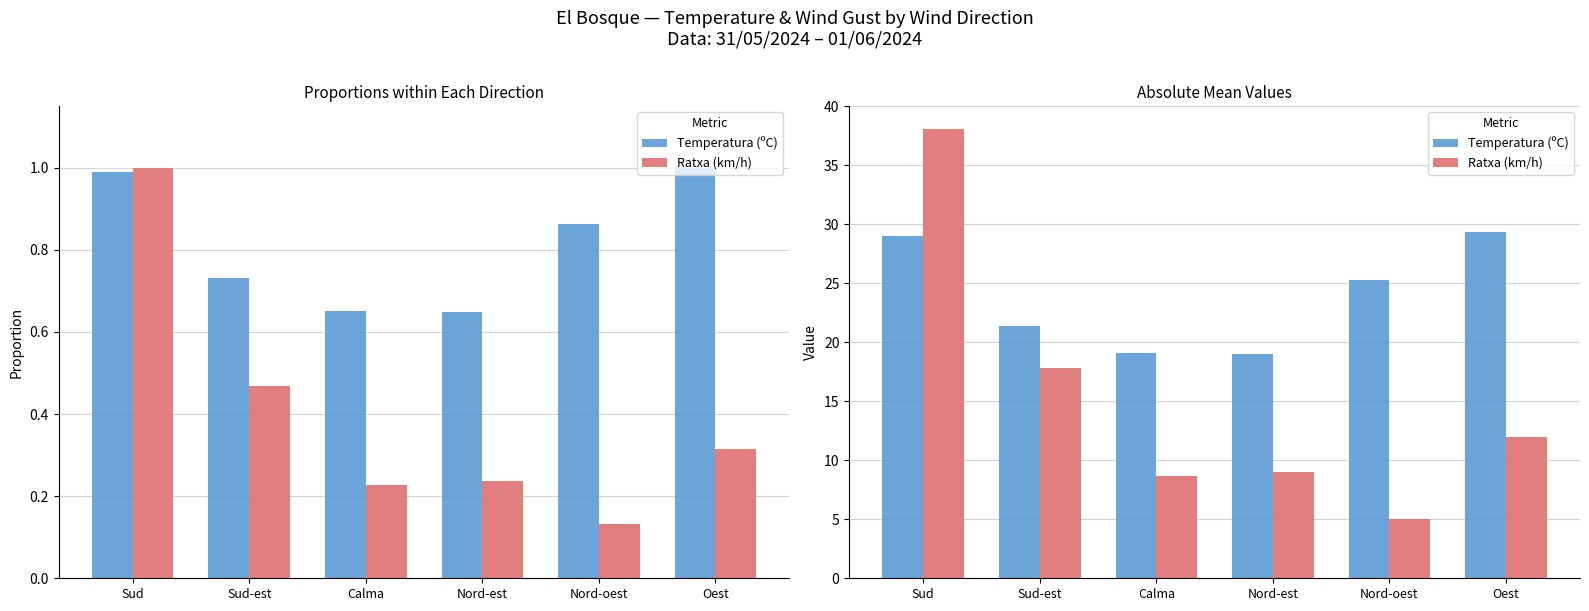

What are all the series names shown in the legend?

Temperatura (ºC), Ratxa (km/h)